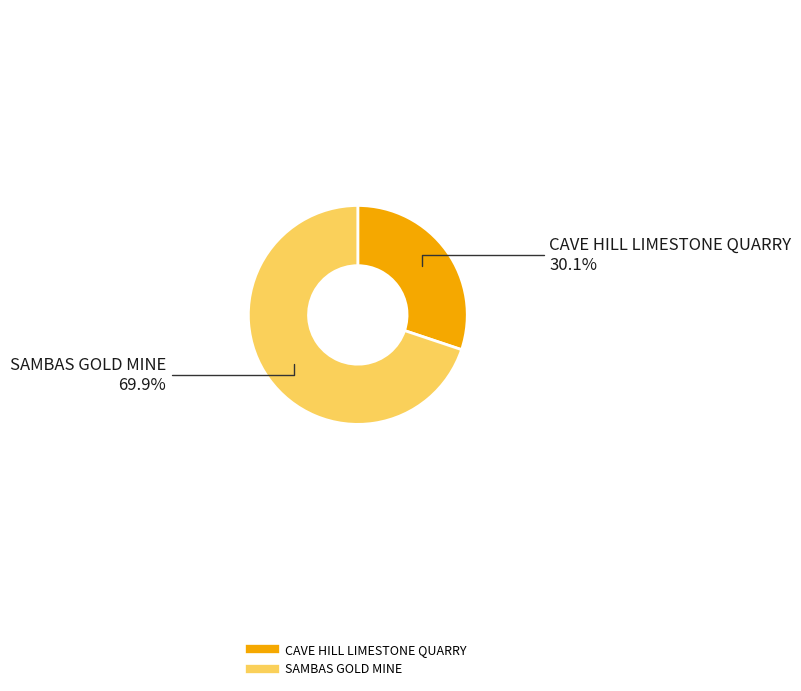

Is it true that CAVE HILL LIMESTONE QUARRY is 30% of the pie?

True